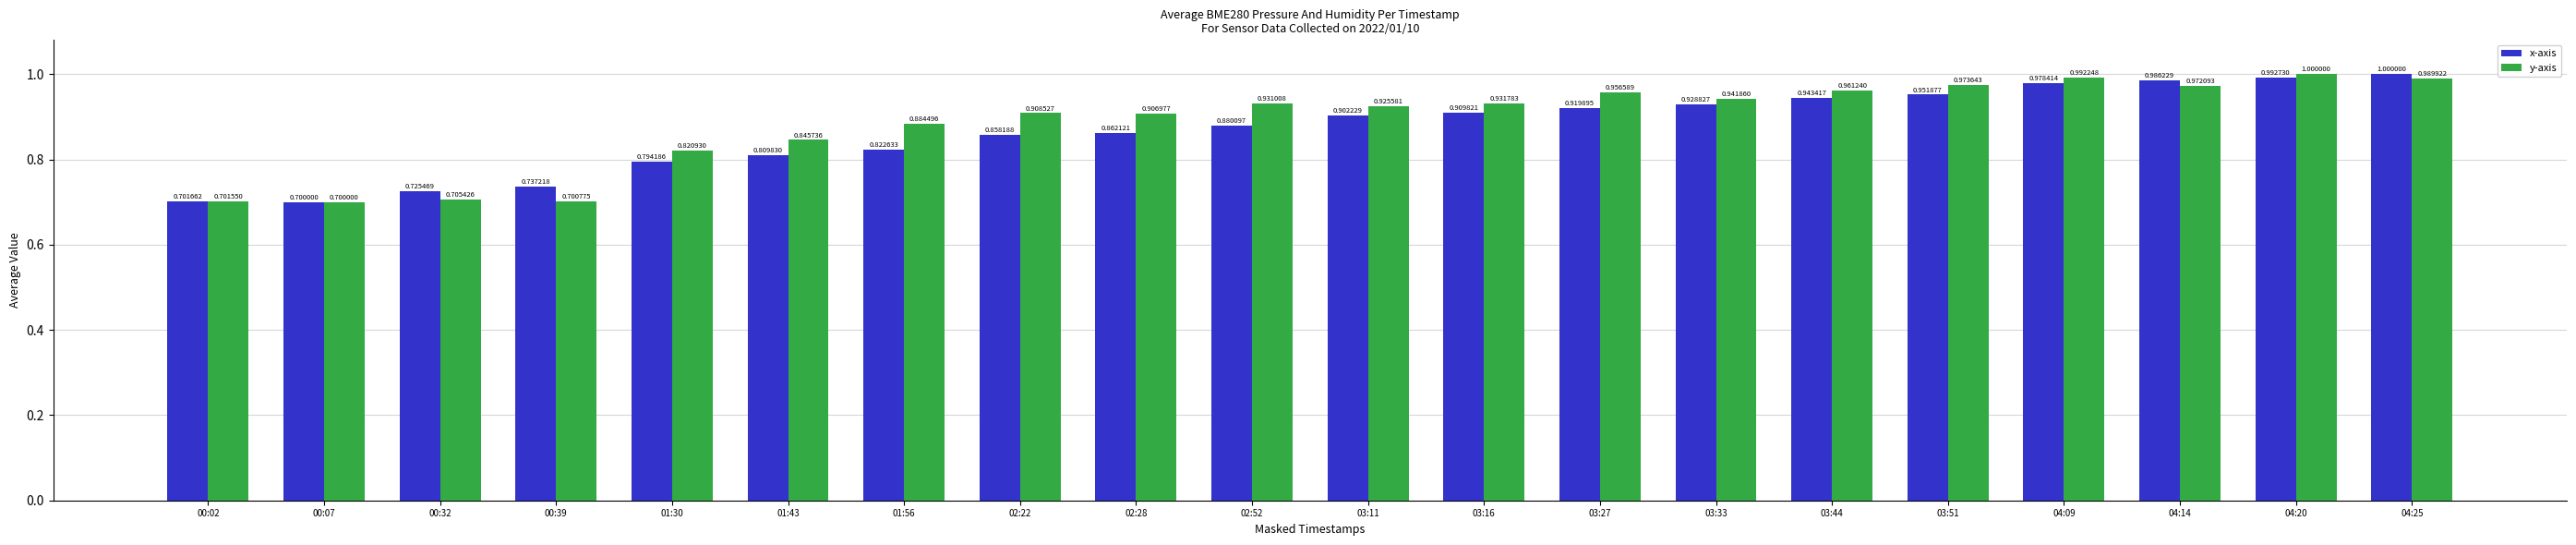

What is the label of the 12th bar from the left?

03:16